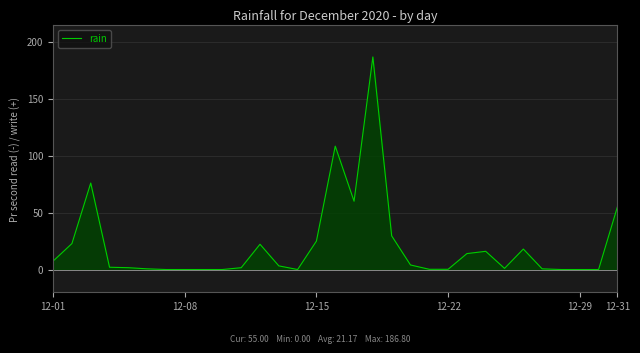

Where does the data first go above 2?

12-01